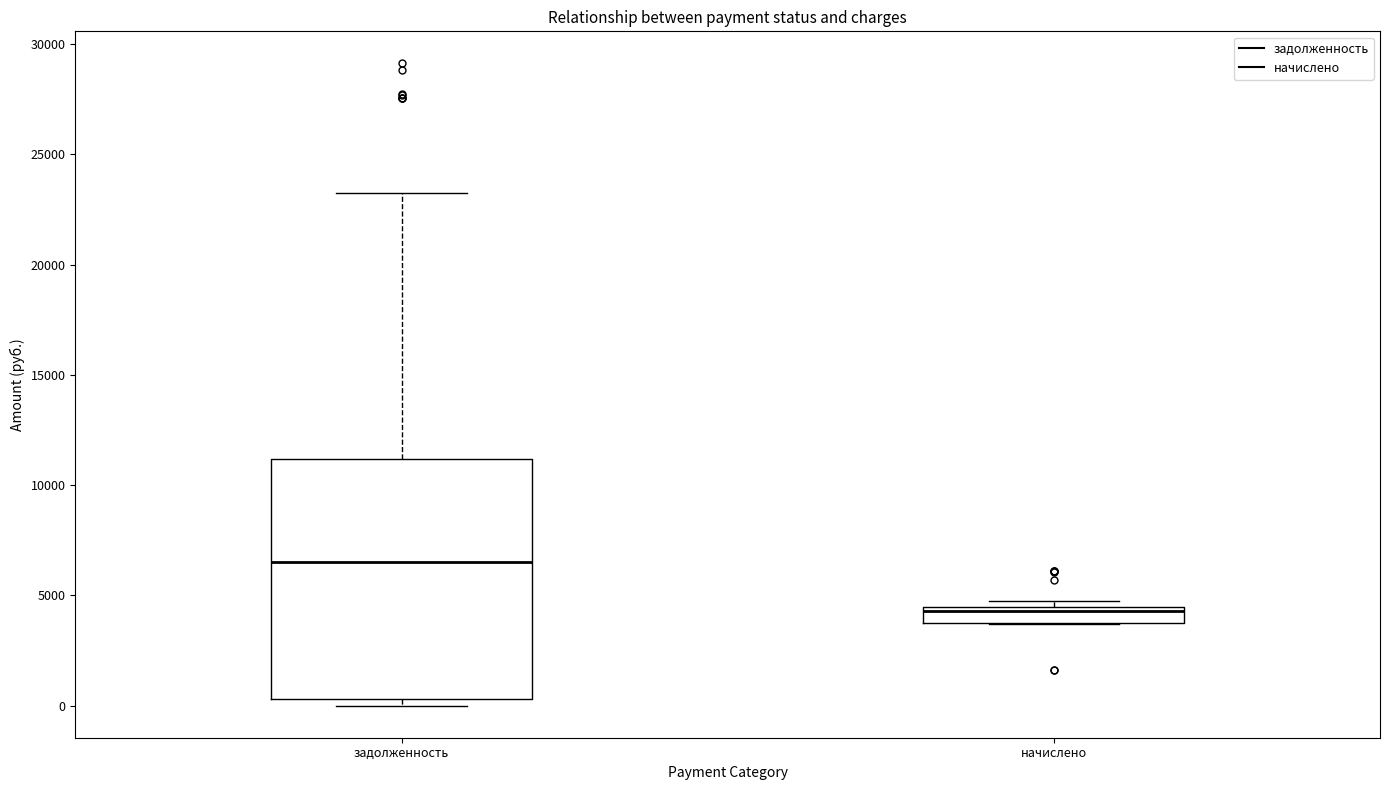

Comparing the boxes themselves (not the whiskers), which one is the tallest?

задолженность